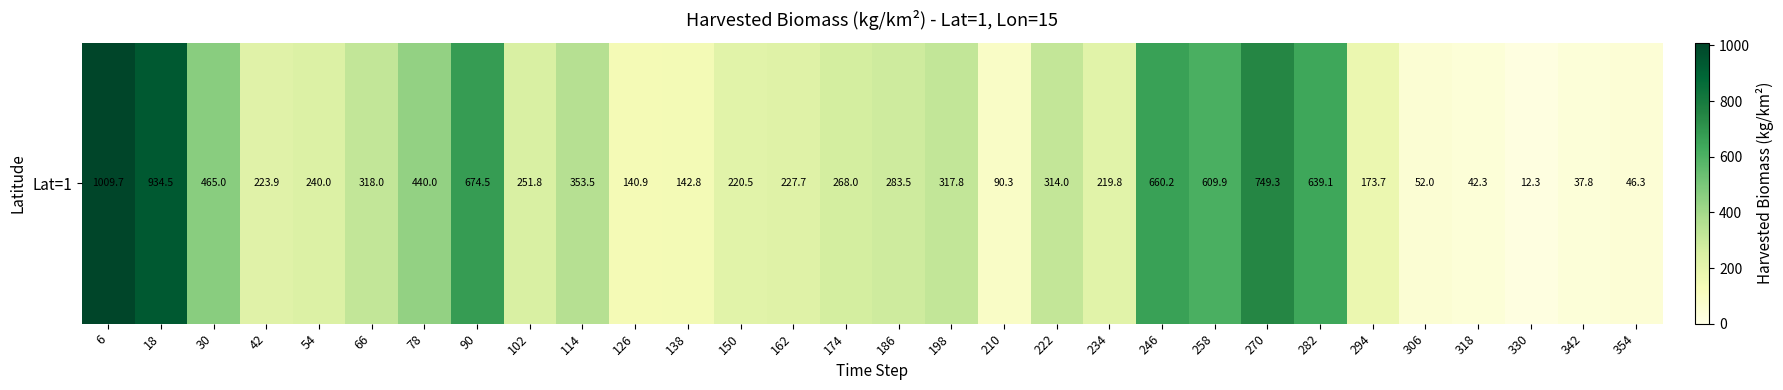

Reading right to left, what are all the values shown in this chart?

354=46.3	342=37.8	330=12.3	318=42.3	306=52.0	294=173.7	282=639.1	270=749.3	258=609.9	246=660.2	234=219.8	222=314.0	210=90.3	198=317.8	186=283.5	174=268.0	162=227.7	150=220.5	138=142.8	126=140.9	114=353.5	102=251.8	90=674.5	78=440.0	66=318.0	54=240.0	42=223.9	30=465.0	18=934.5	6=1009.7